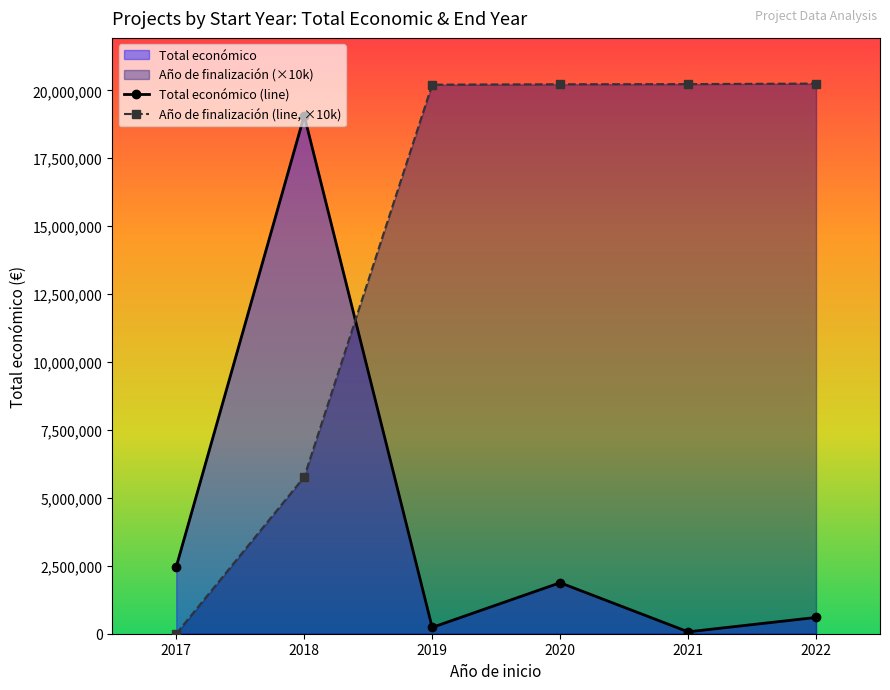

After their last crossing, which series has the higher values: Total económico (line) or Año de finalización (line, ×10k)?

Año de finalización (line, ×10k)